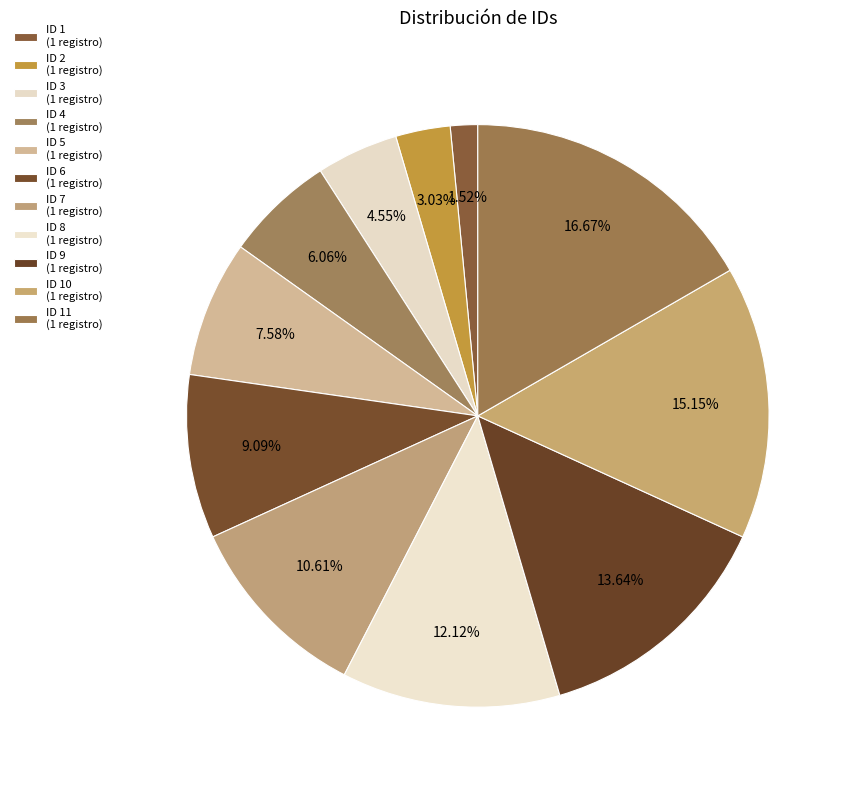

What is the largest slice in the pie chart?

11